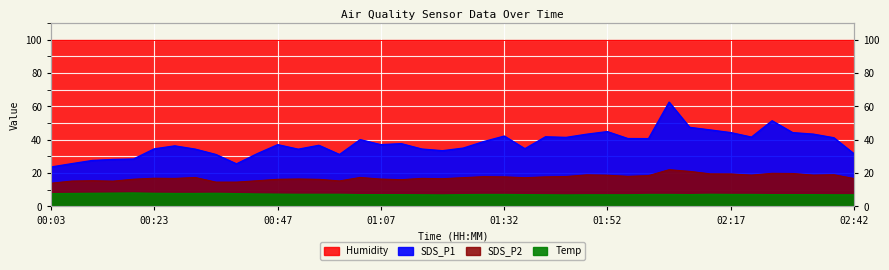

What is the smallest value displayed?

6.8